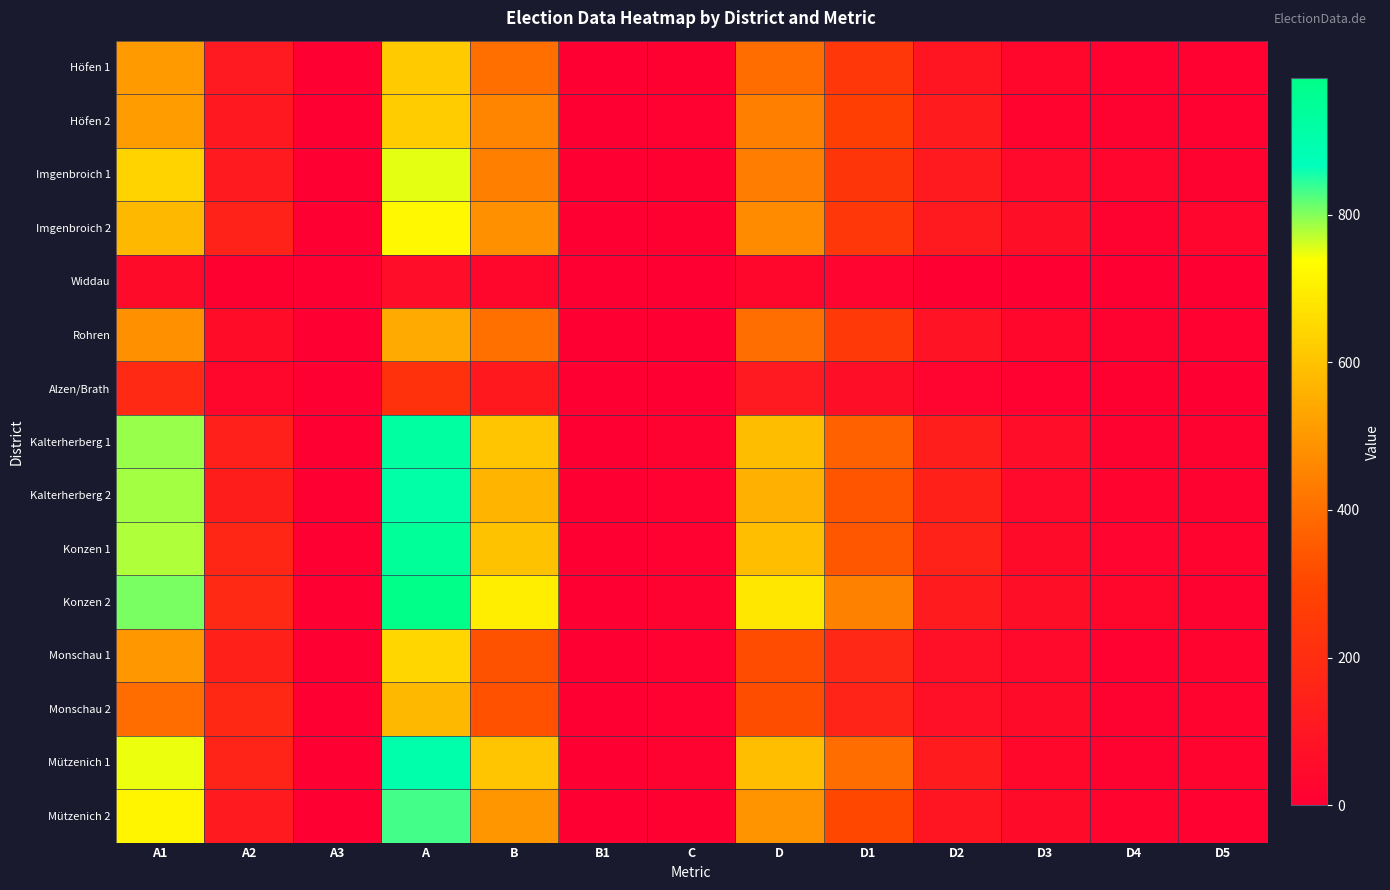

What is the spread (max minus min) of values at D5?

29